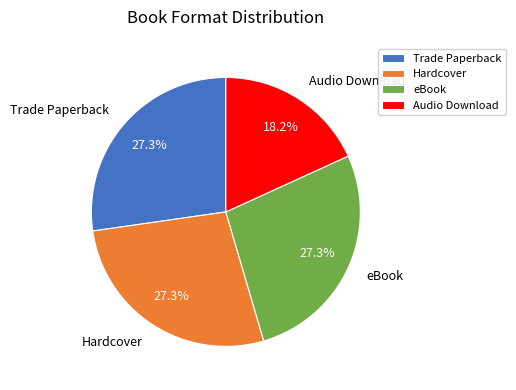

Count the number of slices in the pie.

4